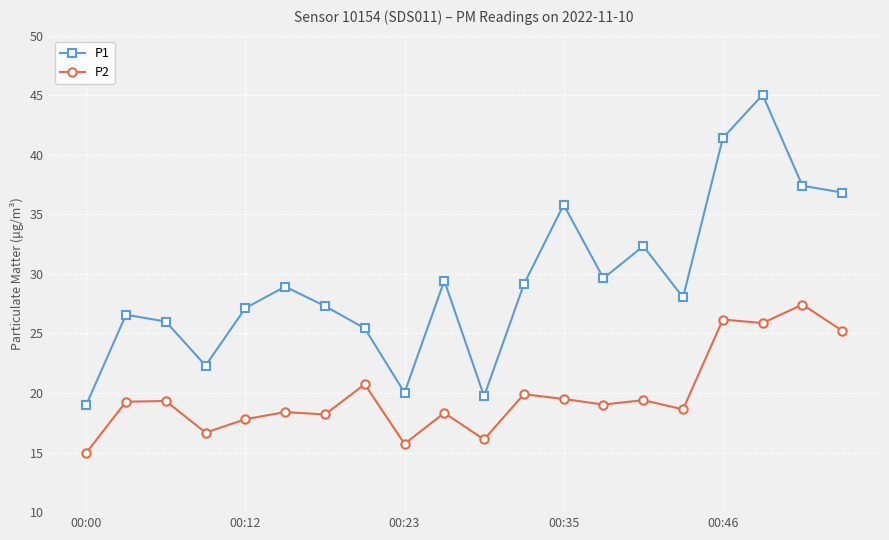

True or false: P1 and P2 cross at least once.

False